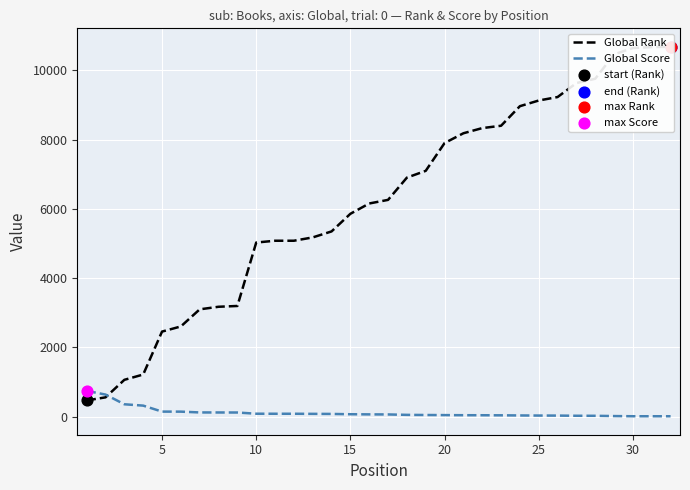

Is the value of Global Score at 12 greater than the value of Global Rank at 19?

No